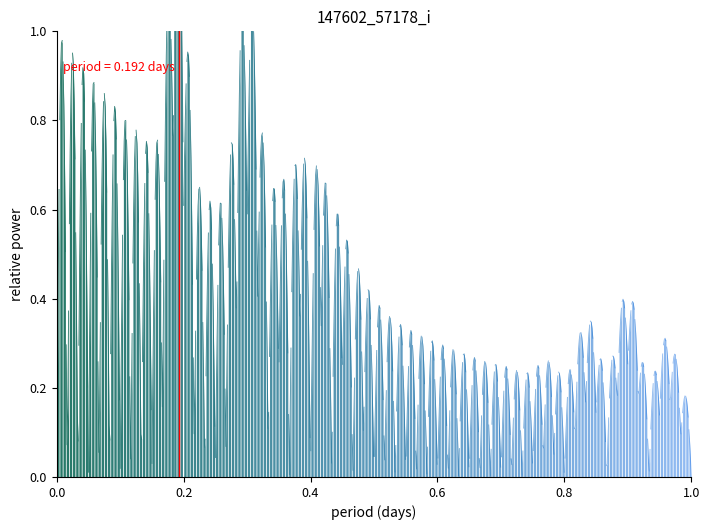

What is the sum of the values at 0.2 and 0.0?

0.2